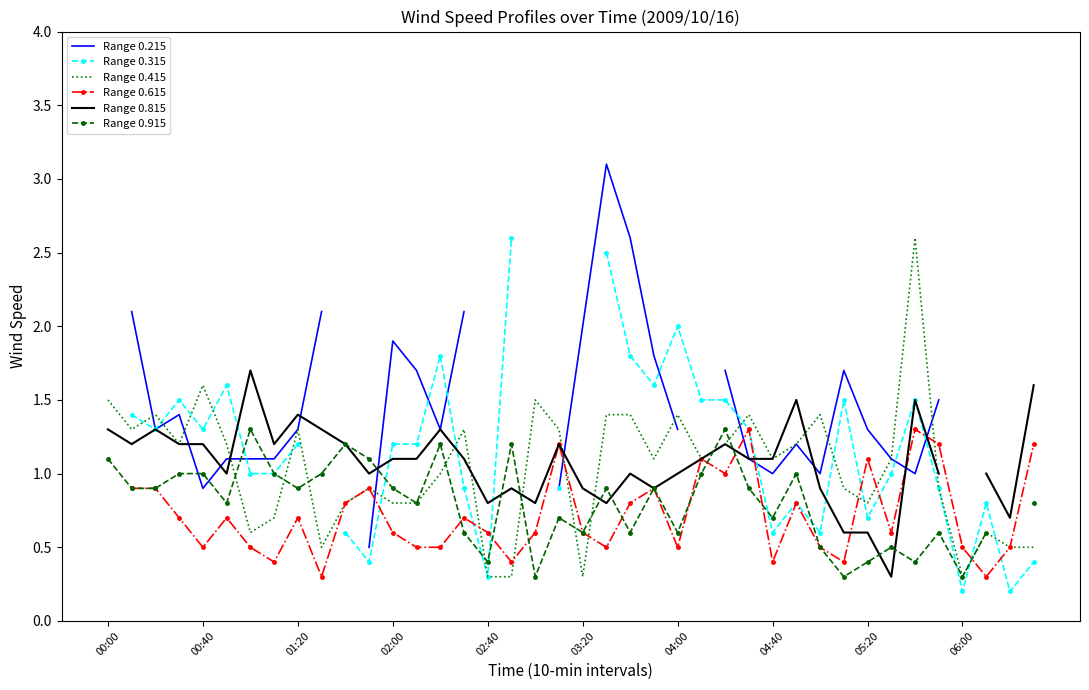

What is the maximum value for Range 0.415?

2.6